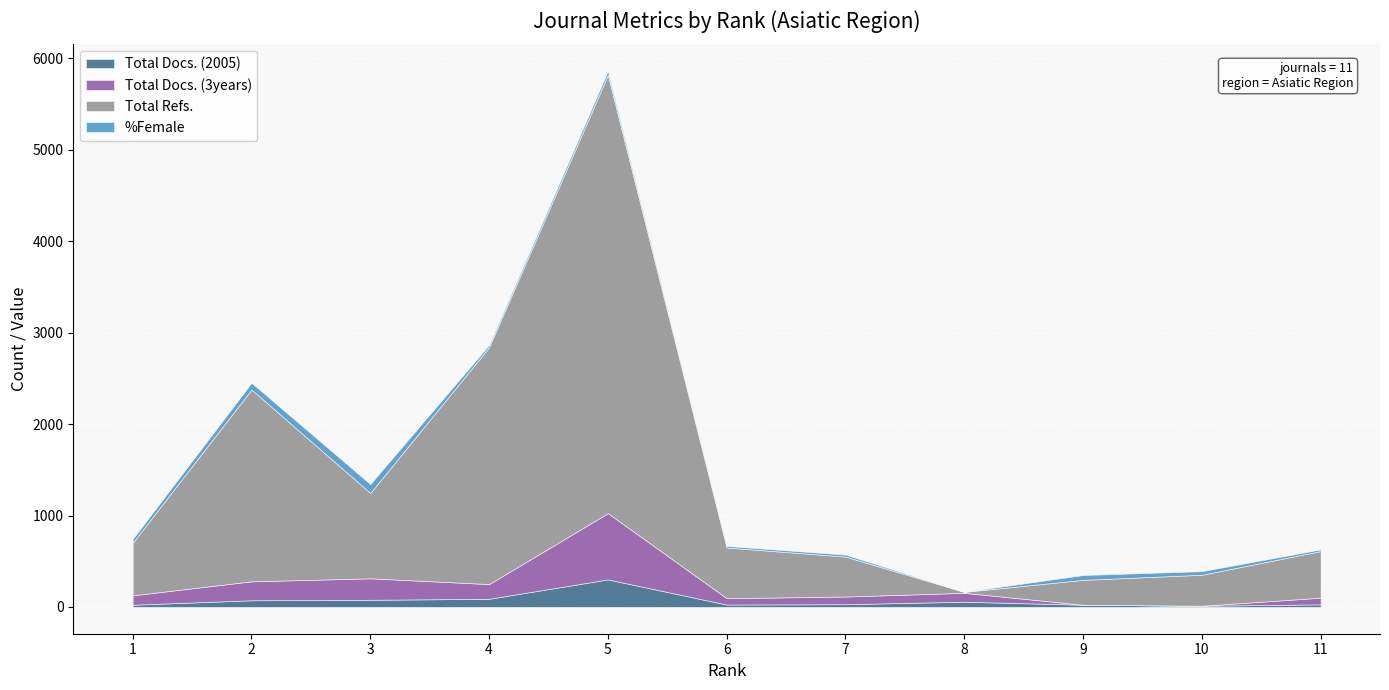

What is the difference between the second highest and minimum values in the Total Docs. (3years) series?

235